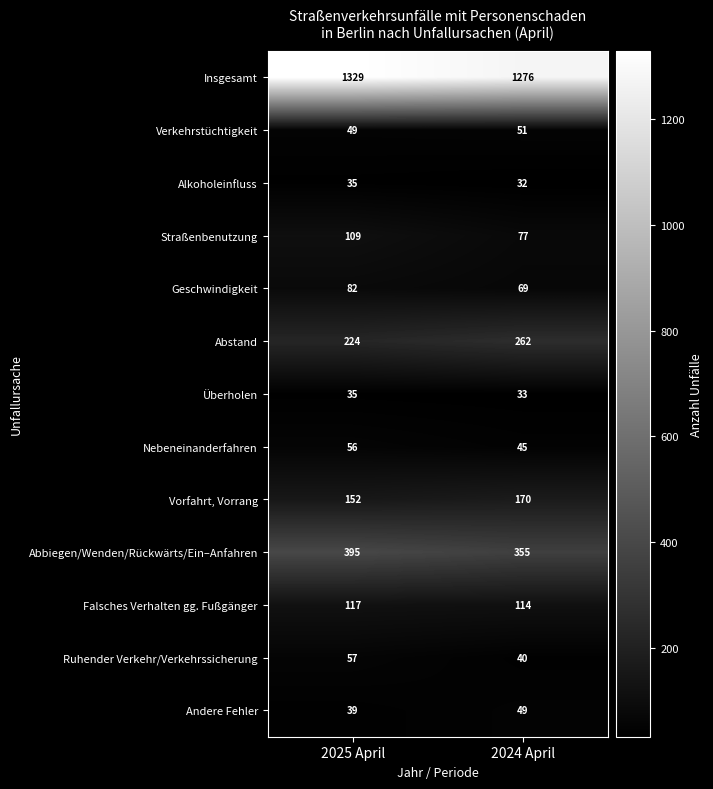

The Überholen series shows 20 at 2025 April. True or false?

False